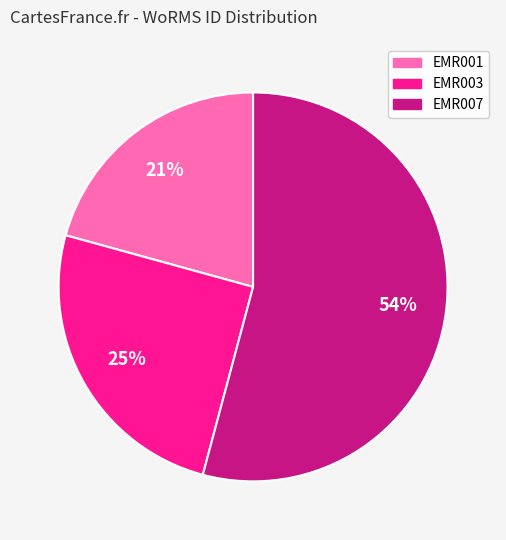

Do EMR001 and EMR003 together represent more than half of the pie?

No